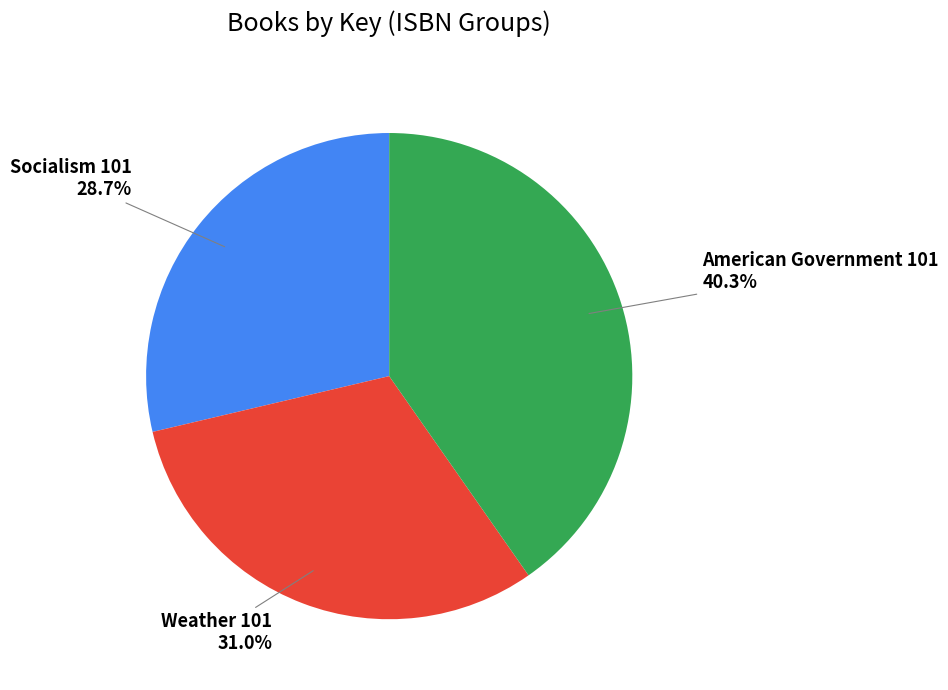

How much of the chart is everything except Weather 101?

69.0%